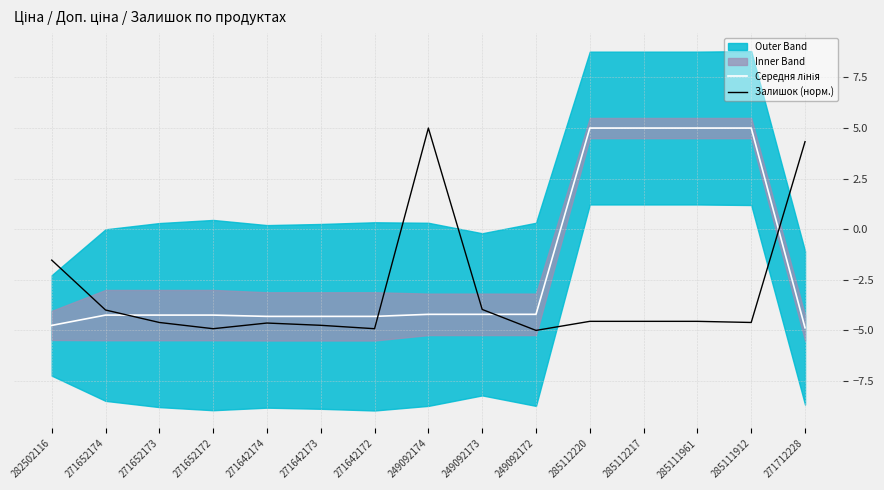

What is the total value across all series at 249092173?

-8.2